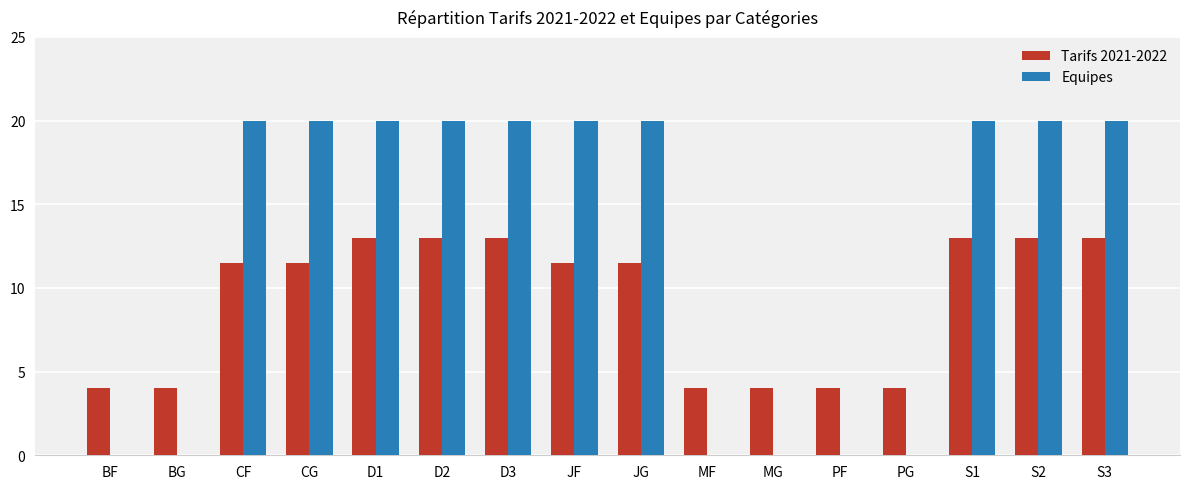

What are all the series names shown in the legend?

Tarifs 2021-2022, Equipes